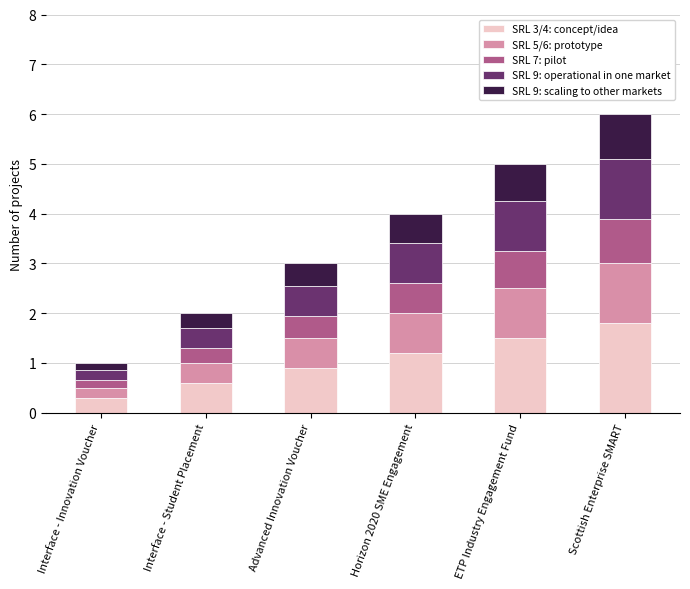

What are all the series names shown in the legend?

SRL 3/4: concept/idea, SRL 5/6: prototype, SRL 7: pilot, SRL 9: operational in one market, SRL 9: scaling to other markets